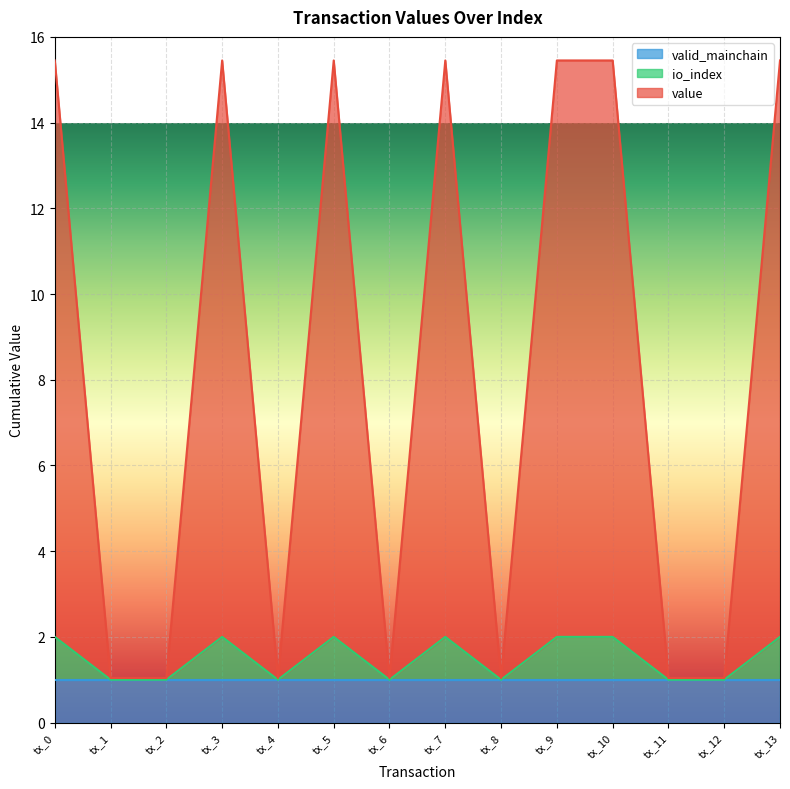

Is it true that valid_mainchain equals 0.4 at tx_1?

False